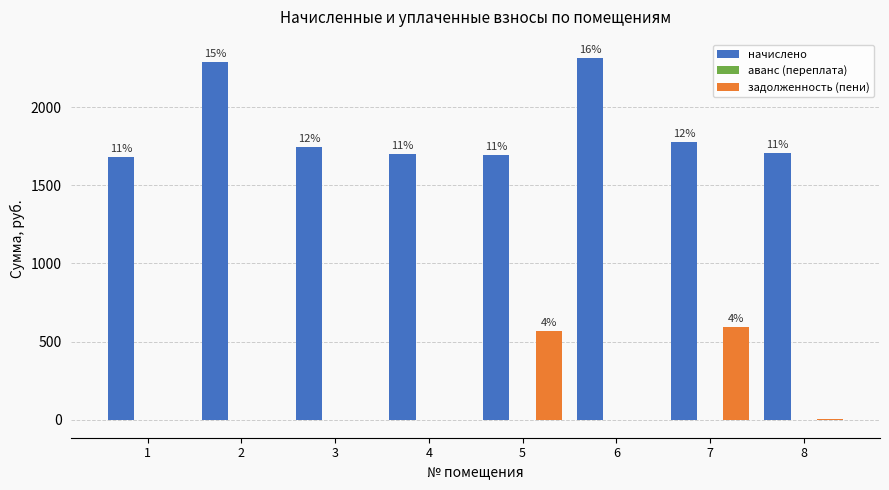

Which series has the largest total across all categories?

начислено